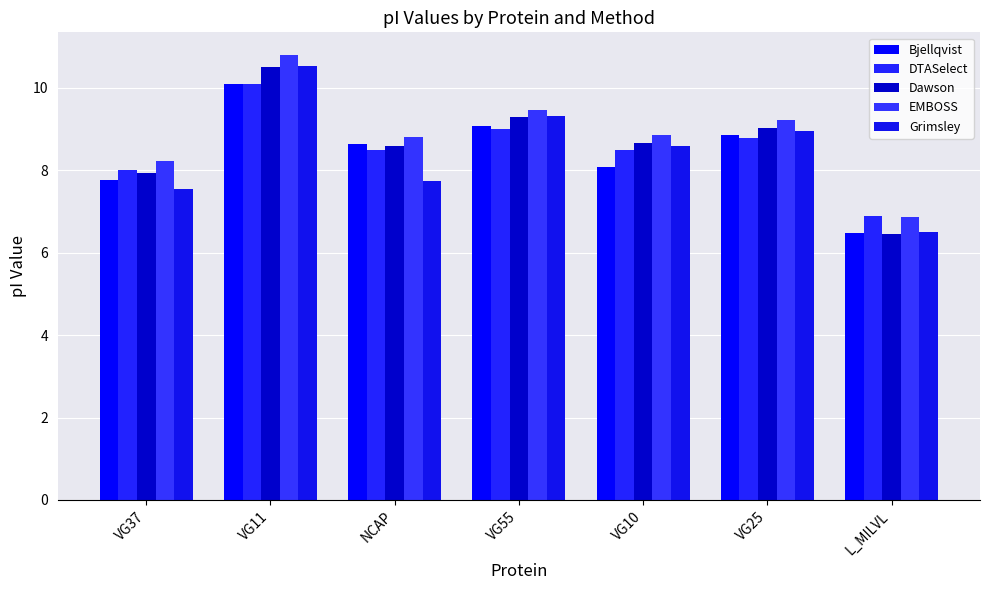

What is the label of the 7th bar from the right?

VG37